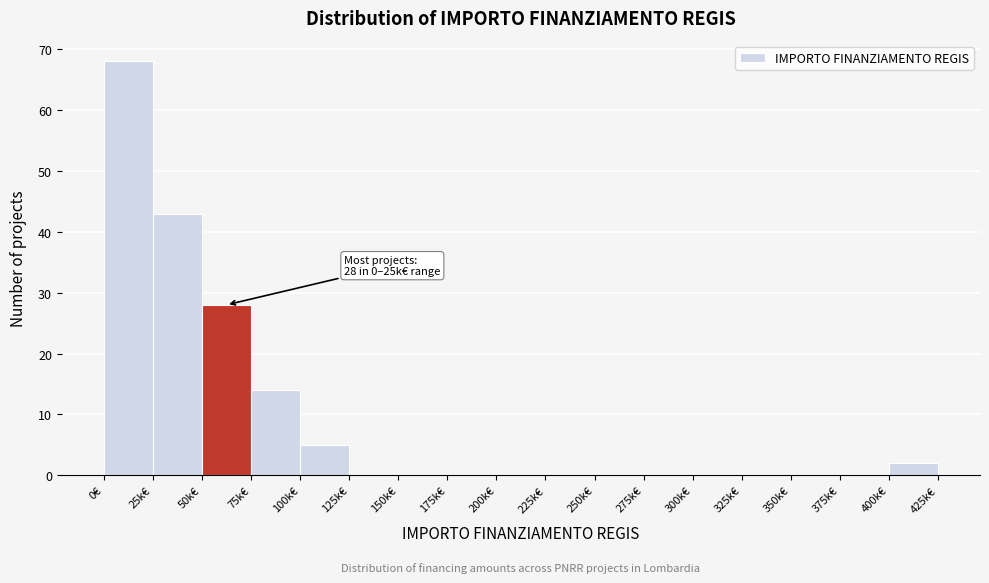

Reading left to right, list all the values displayed in this chart.

0€=68	25k€=43	50k€=28	75k€=14	100k€=5	125k€=0	150k€=0	175k€=0	200k€=0	225k€=0	250k€=0	275k€=0	300k€=0	325k€=0	350k€=0	375k€=0	400k€=2